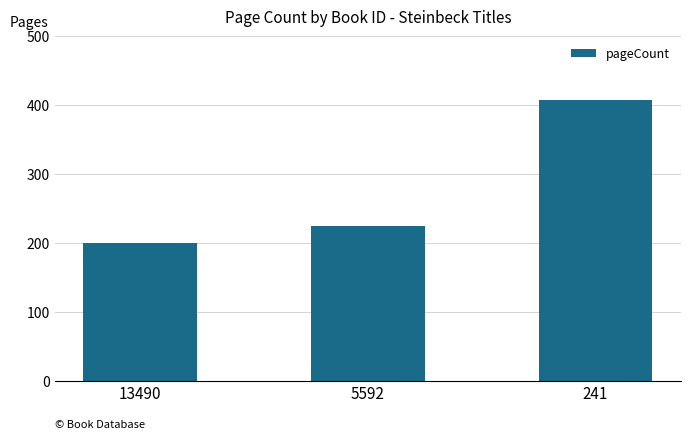

Rank the categories by value from highest to lowest.

241, 5592, 13490